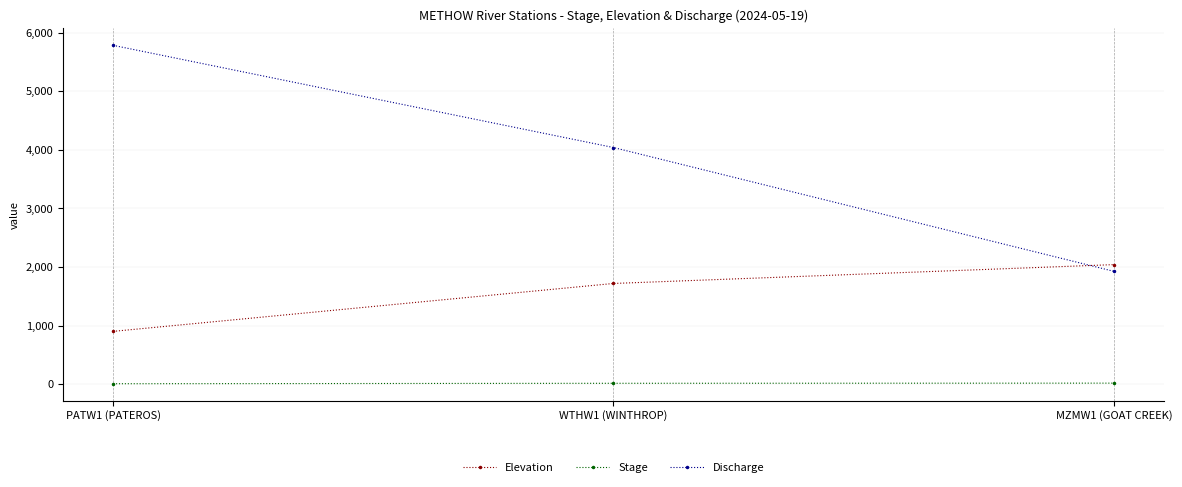

True or false: Elevation has a value of 1718.0 at WTHW1 (WINTHROP).

True